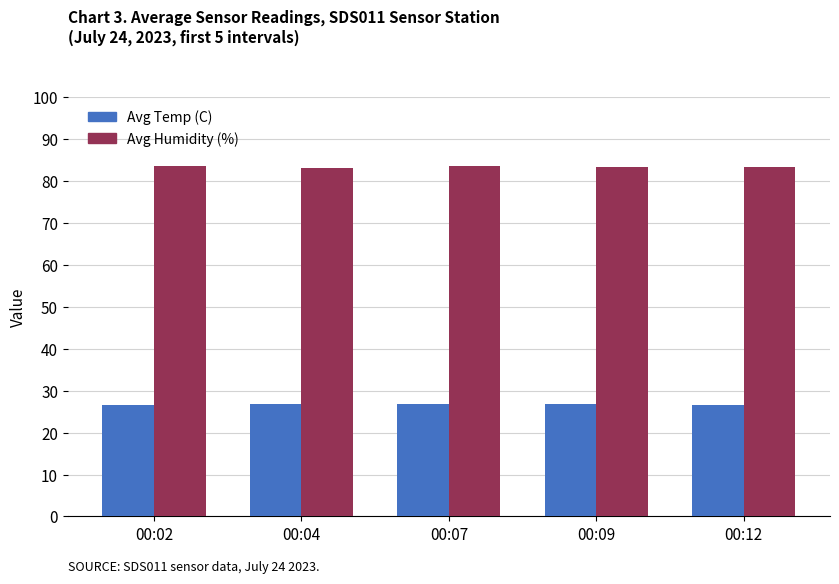

What is the difference between the second highest and second lowest values in the Avg Temp (C) series?

0.1